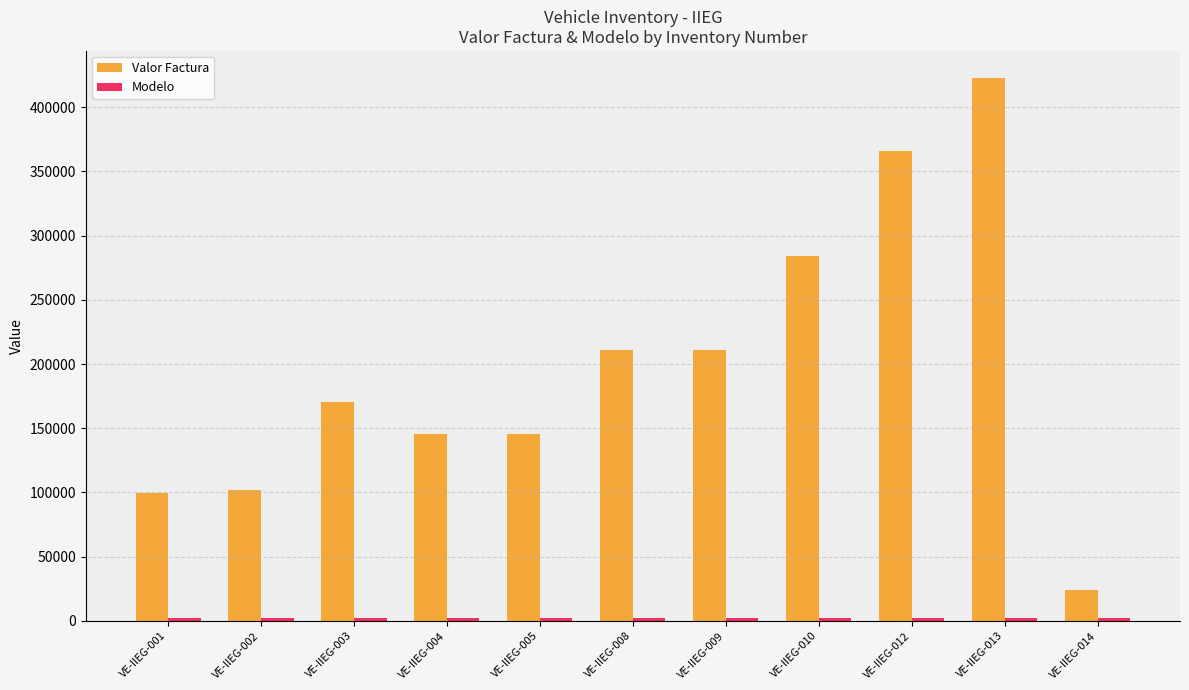

How many data points does each series have?

11